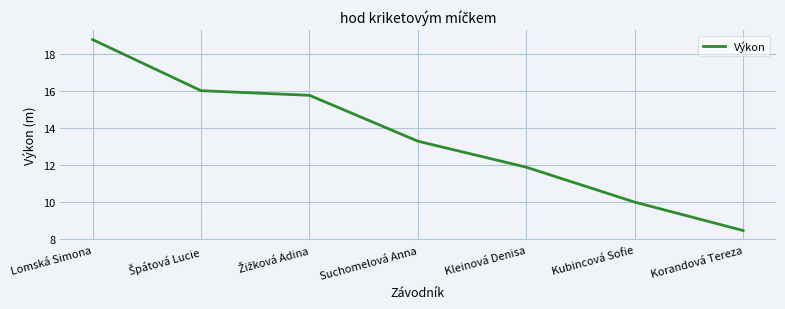

What is the ratio of the value at Kleinová Denisa to the value at Suchomelová Anna?

0.9